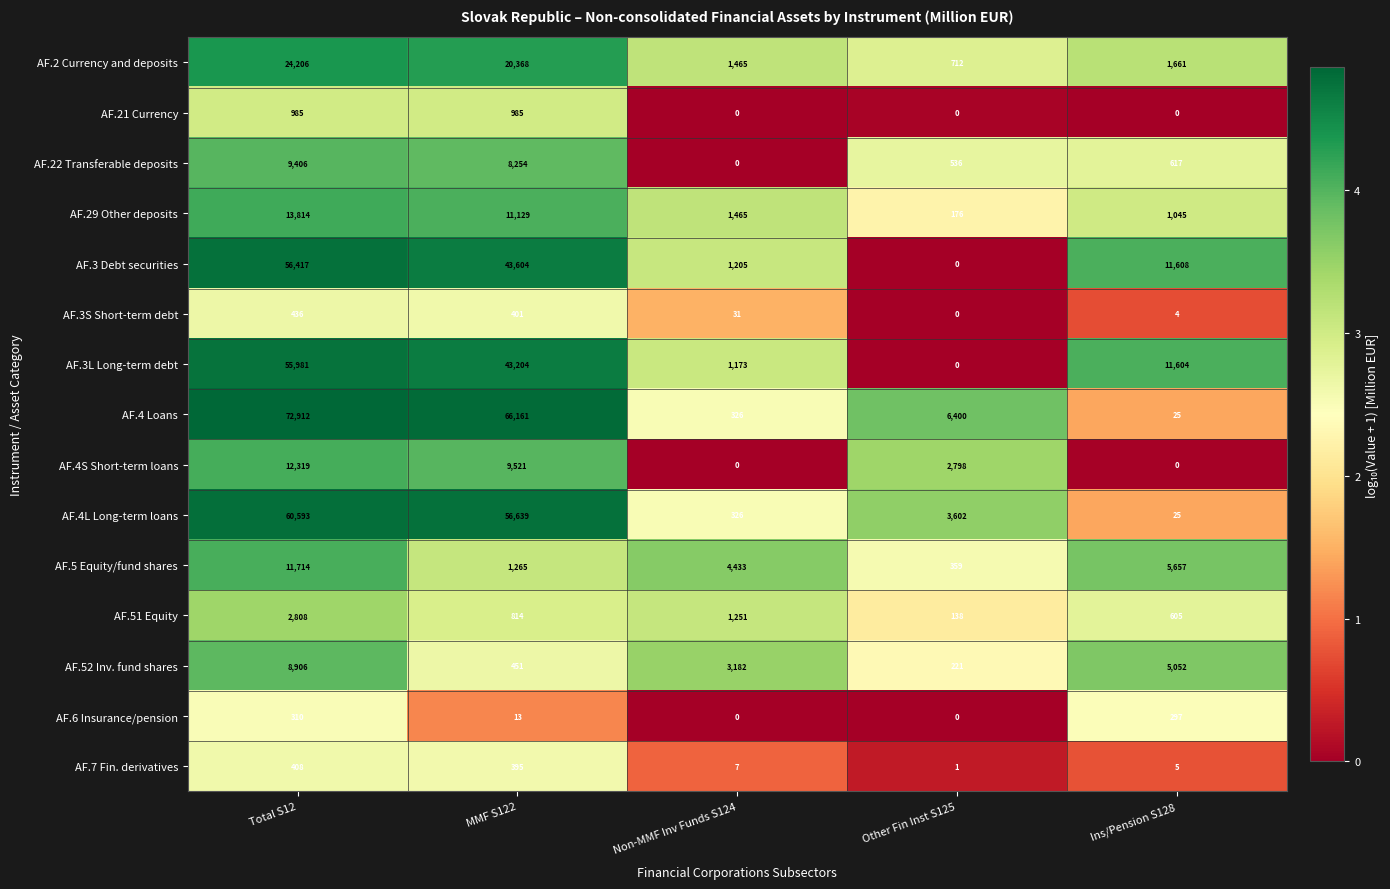

What is the difference between the highest and lowest values at Non-MMF Inv Funds S124?

4433